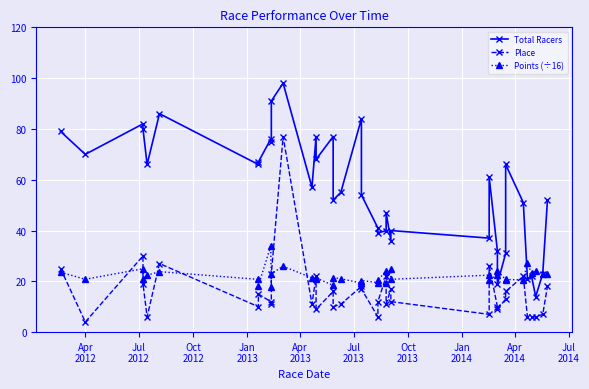

At how many categories does at least one series exceed 47?

24